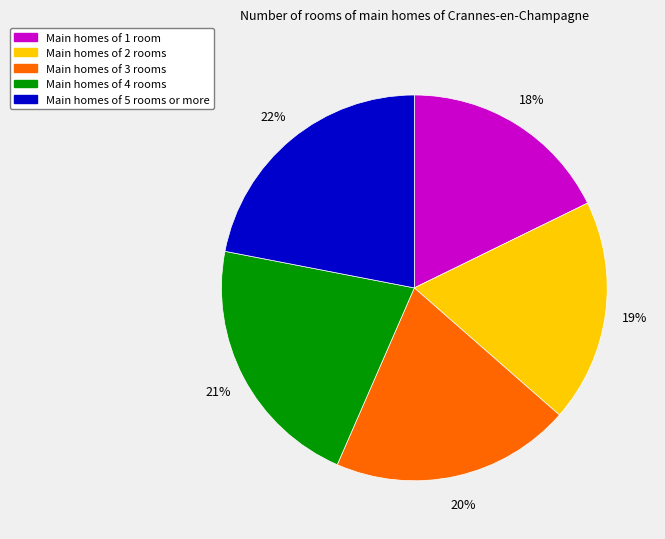

Between Main homes of 4 rooms and Main homes of 1 room, which is larger?

Main homes of 4 rooms